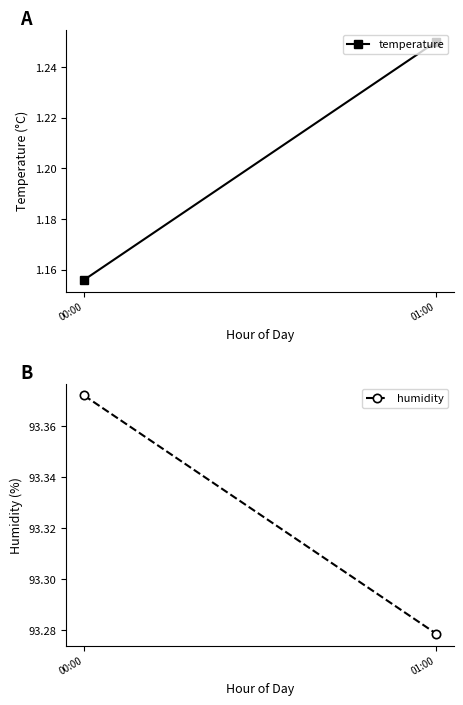

What is the spread (max minus min) of values at 01:00?

92.0